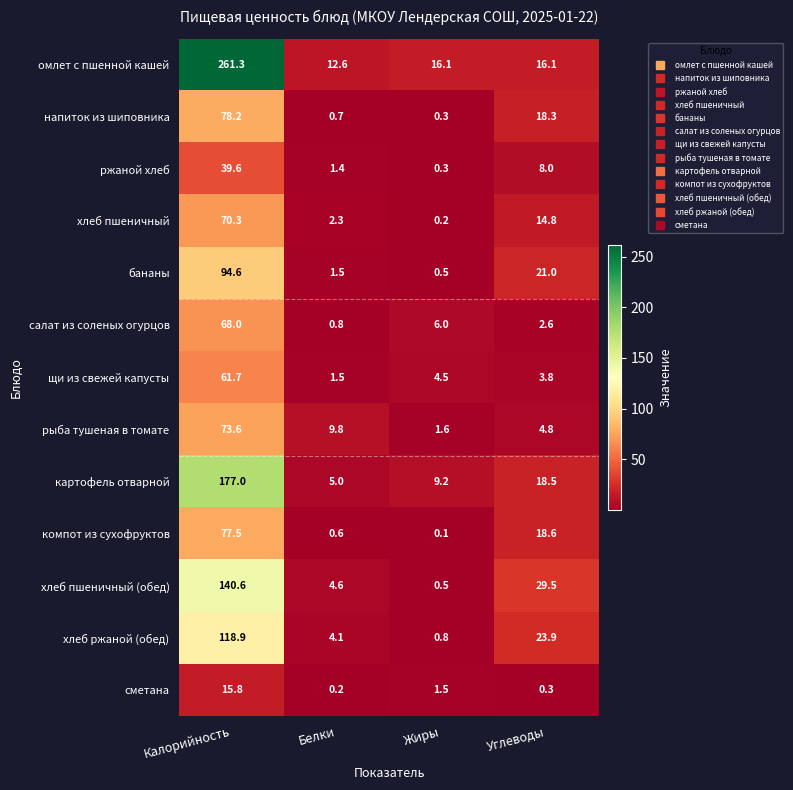

At which label does сметана reach its minimum?

Белки